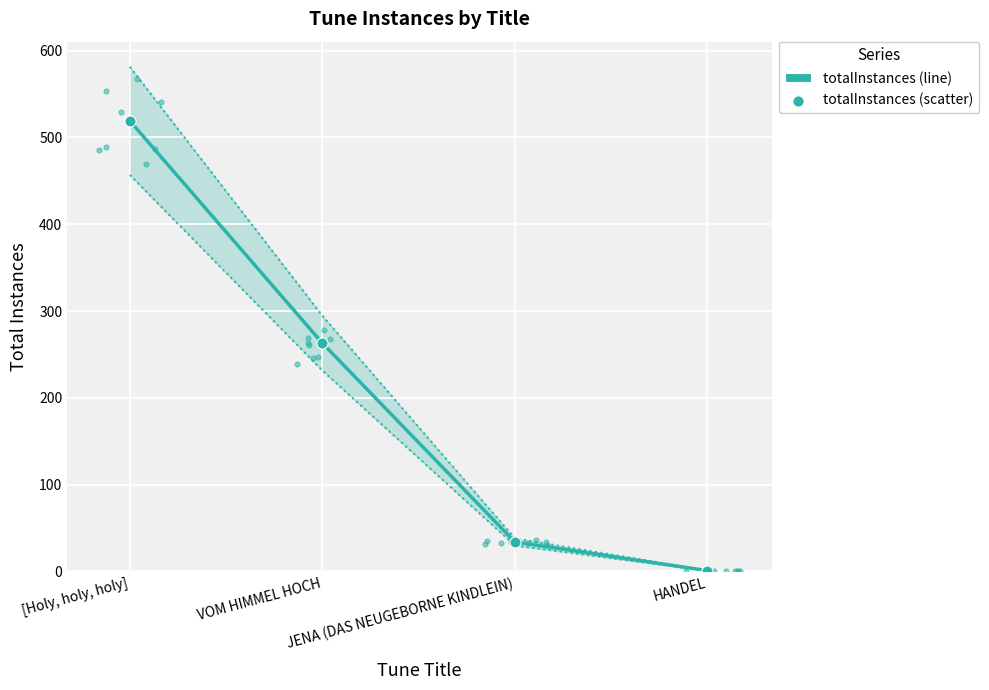

What is the change in value from [Holy, holy, holy] to VOM HIMMEL HOCH?

-256